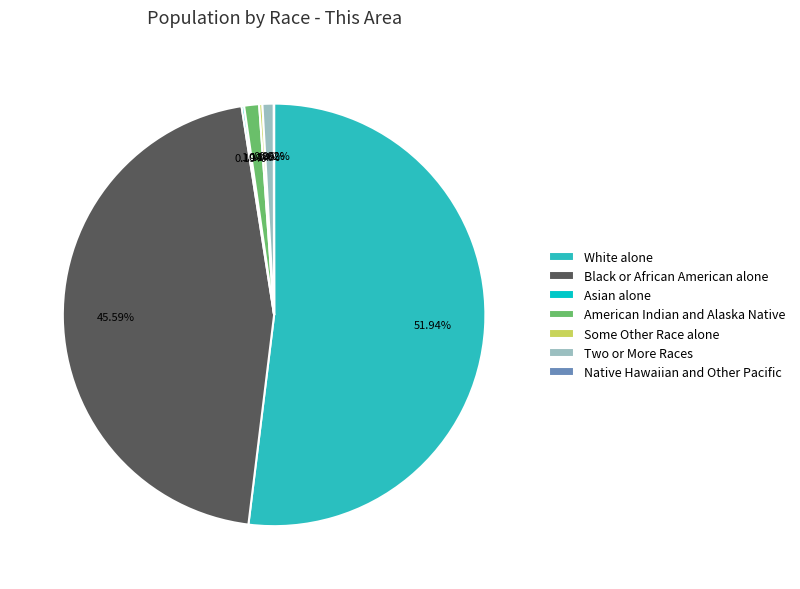

Is there a majority slice in this chart?

Yes